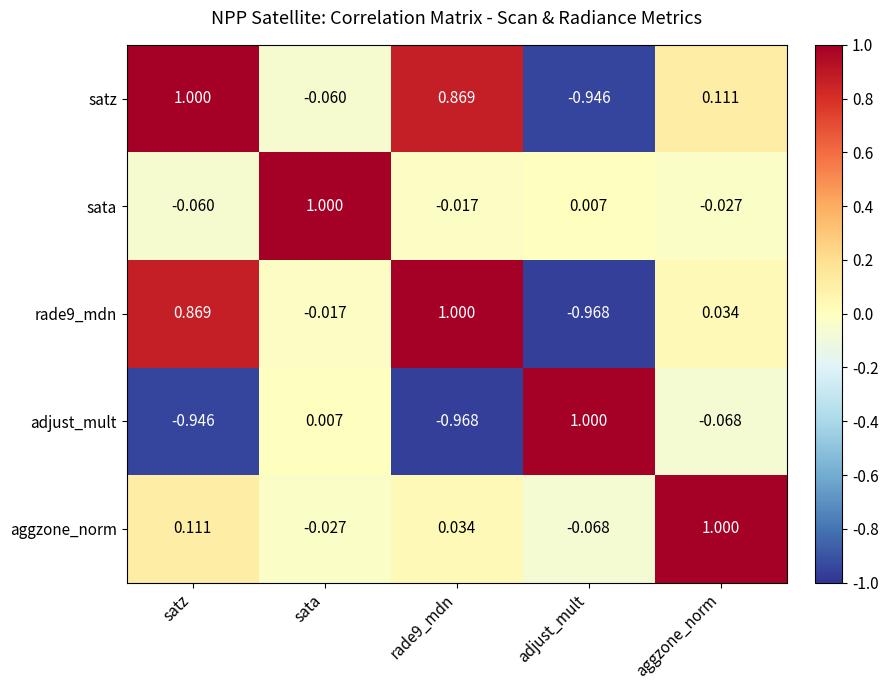

How many categories are shown in the chart?

5